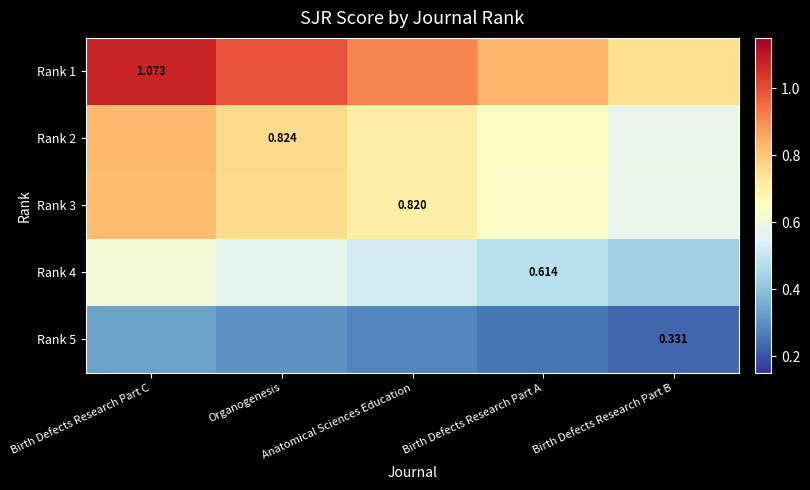

Rank the series at Organogenesis from highest to lowest value.

Rank 1, Rank 2, Rank 3, Rank 4, Rank 5